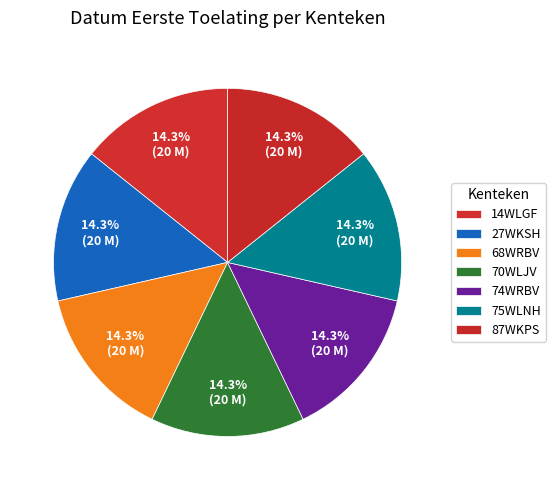

How many slices are in this pie chart?

7